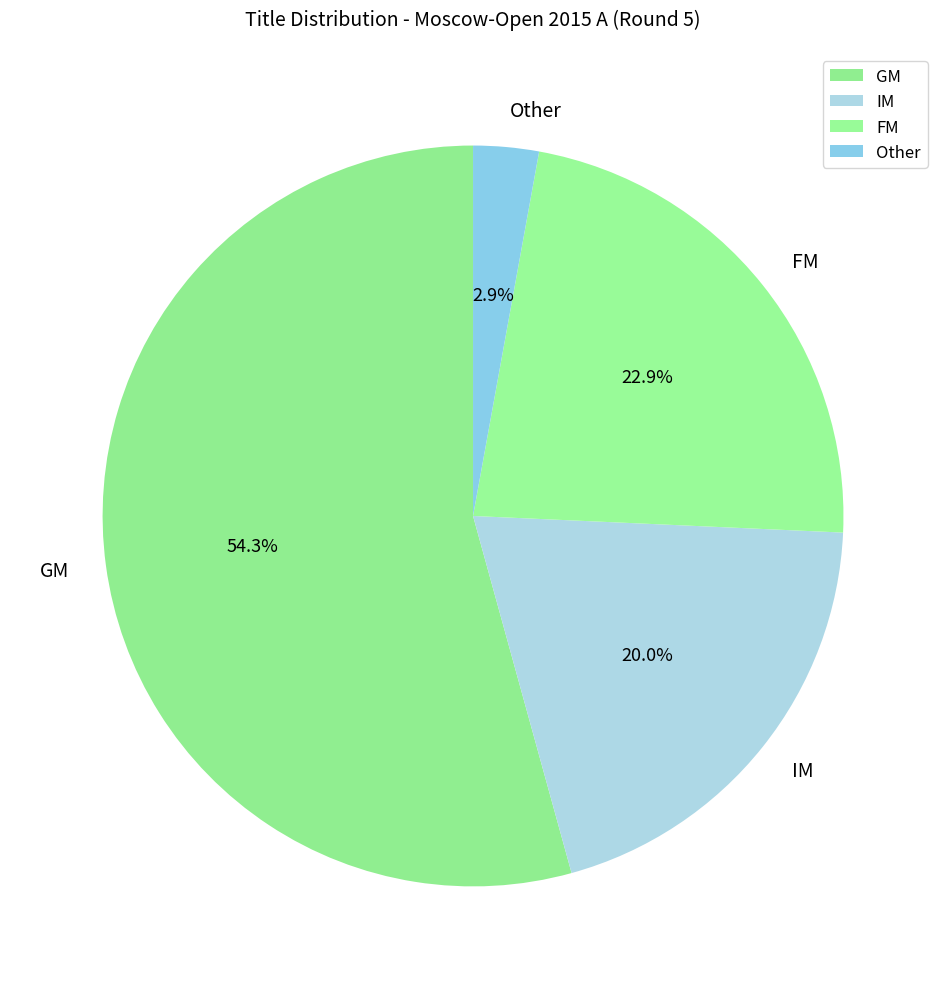

How many segments does this pie chart have?

4